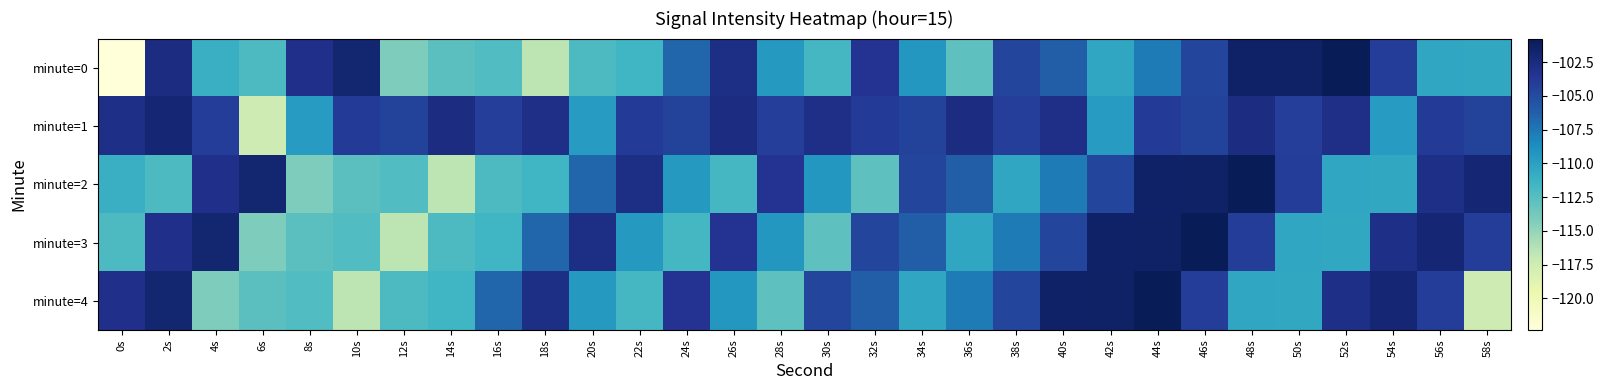

Reading left to right, what are all the values shown in this chart?

minute=0: 0s=-122.3	2s=-102.7	4s=-111.1	6s=-112.1	8s=-103.1	10s=-101.9	12s=-114.2	14s=-112.7	16s=-112.3	18s=-116.5	20s=-112.1	22s=-111.5	24s=-106.6	26s=-102.8	28s=-109.5	30s=-111.7	32s=-103.4	34s=-109.4	36s=-112.9	38s=-104.6	40s=-106.1	42s=-110.4	44s=-107.7	46s=-104.6	48s=-101.5	50s=-101.4	52s=-100.8	54s=-104.1	56s=-110.4	58s=-110.5
minute=1: 0s=-102.9	2s=-102.0	4s=-104.1	6s=-117.4	8s=-109.7	10s=-103.9	12s=-104.5	14s=-102.7	16s=-104.1	18s=-103.0	20s=-109.7	22s=-103.9	24s=-104.5	26s=-102.7	28s=-104.1	30s=-103.0	32s=-103.9	34s=-104.5	36s=-102.7	38s=-104.1	40s=-103.0	42s=-109.7	44s=-103.9	46s=-104.5	48s=-102.7	50s=-104.1	52s=-103.0	54s=-109.7	56s=-103.9	58s=-104.5
minute=2: 0s=-111.1	2s=-112.1	4s=-103.1	6s=-101.9	8s=-114.2	10s=-112.7	12s=-112.3	14s=-116.5	16s=-112.1	18s=-111.5	20s=-106.6	22s=-102.8	24s=-109.5	26s=-111.7	28s=-103.4	30s=-109.4	32s=-112.9	34s=-104.6	36s=-106.1	38s=-110.4	40s=-107.7	42s=-104.6	44s=-101.5	46s=-101.4	48s=-100.8	50s=-104.1	52s=-110.4	54s=-110.5	56s=-102.9	58s=-102.0
minute=3: 0s=-112.1	2s=-103.1	4s=-101.9	6s=-114.2	8s=-112.7	10s=-112.3	12s=-116.5	14s=-112.1	16s=-111.5	18s=-106.6	20s=-102.8	22s=-109.5	24s=-111.7	26s=-103.4	28s=-109.4	30s=-112.9	32s=-104.6	34s=-106.1	36s=-110.4	38s=-107.7	40s=-104.6	42s=-101.5	44s=-101.4	46s=-100.8	48s=-104.1	50s=-110.4	52s=-110.5	54s=-102.9	56s=-102.0	58s=-104.1
minute=4: 0s=-103.1	2s=-101.9	4s=-114.2	6s=-112.7	8s=-112.3	10s=-116.5	12s=-112.1	14s=-111.5	16s=-106.6	18s=-102.8	20s=-109.5	22s=-111.7	24s=-103.4	26s=-109.4	28s=-112.9	30s=-104.6	32s=-106.1	34s=-110.4	36s=-107.7	38s=-104.6	40s=-101.5	42s=-101.4	44s=-100.8	46s=-104.1	48s=-110.4	50s=-110.5	52s=-102.9	54s=-102.0	56s=-104.1	58s=-117.4